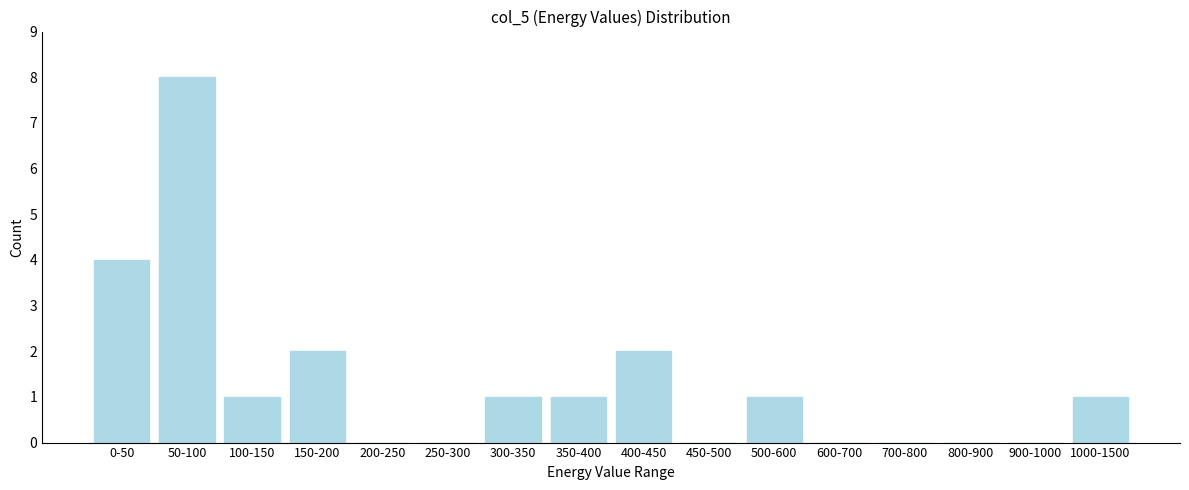

Reading right to left, transcribe all the data shown in this chart.

1000-1500=1	900-1000=0	800-900=0	700-800=0	600-700=0	500-600=1	450-500=0	400-450=2	350-400=1	300-350=1	250-300=0	200-250=0	150-200=2	100-150=1	50-100=8	0-50=4